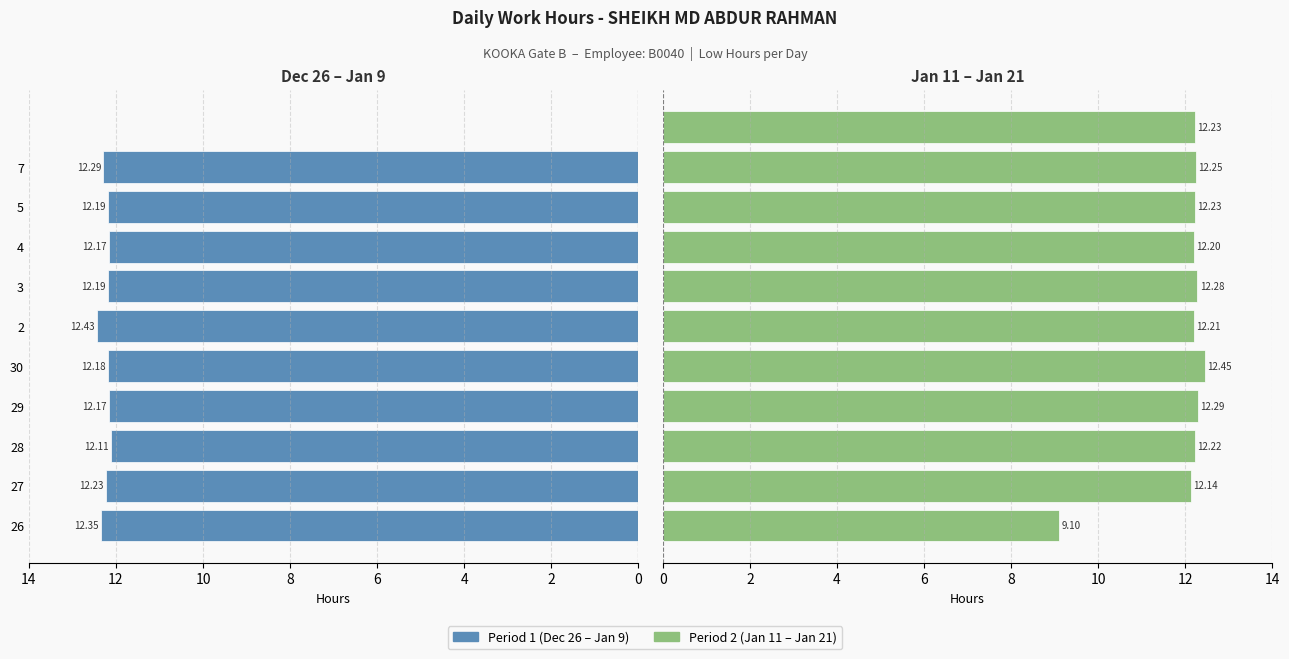

True or false: Period 2 (Jan 11-21) has a value of 3.3 at 26.

False